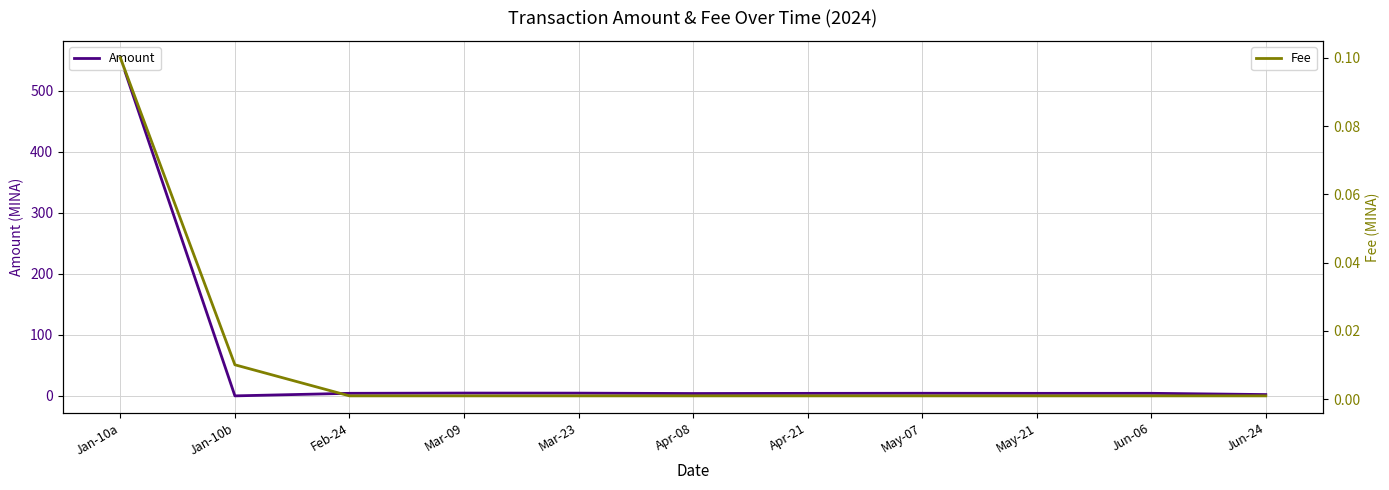

How many values in the Amount series exceed 4?

8